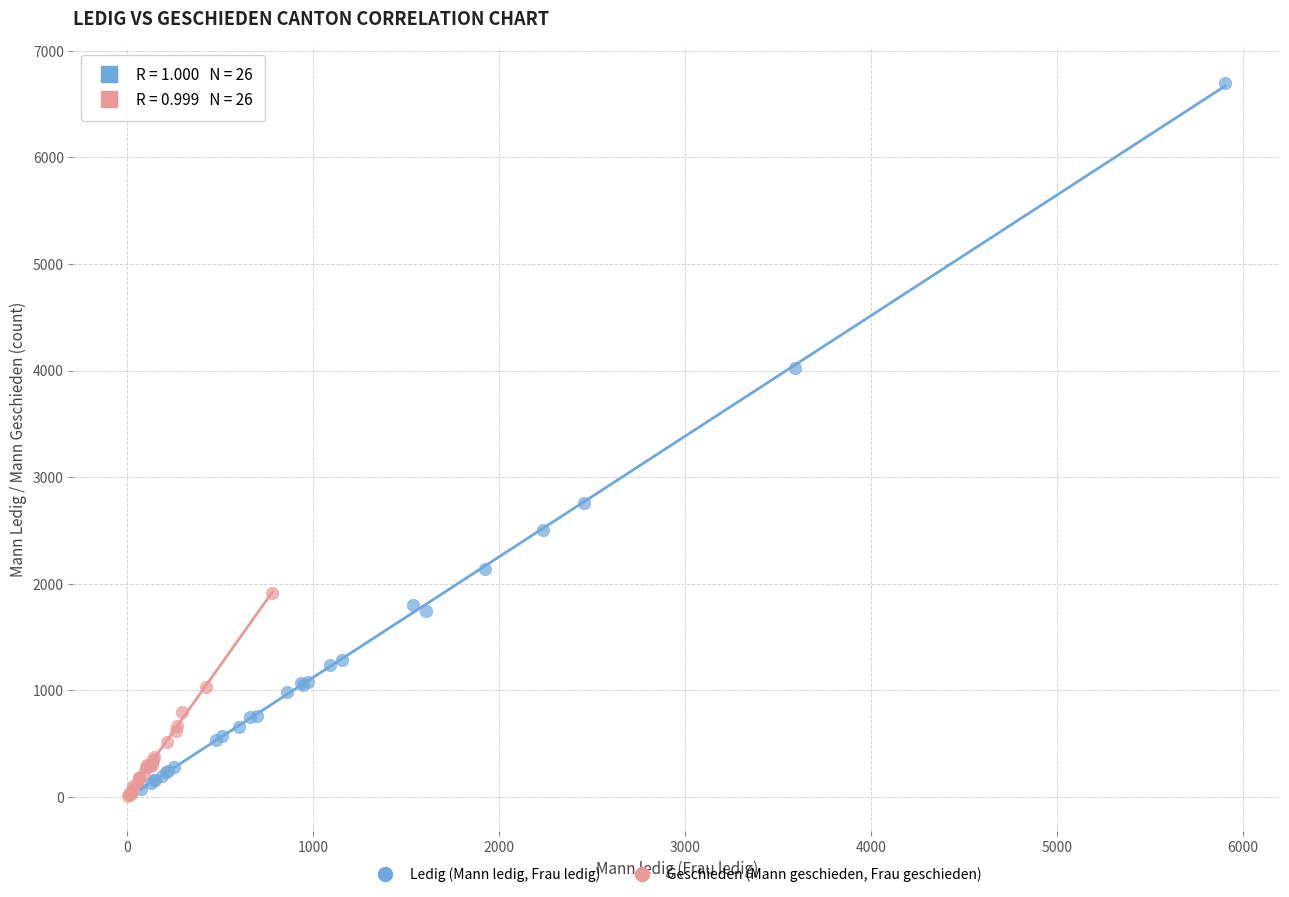

Which series contains the lowest Y value?

Geschieden (Mann geschieden, Frau geschieden)